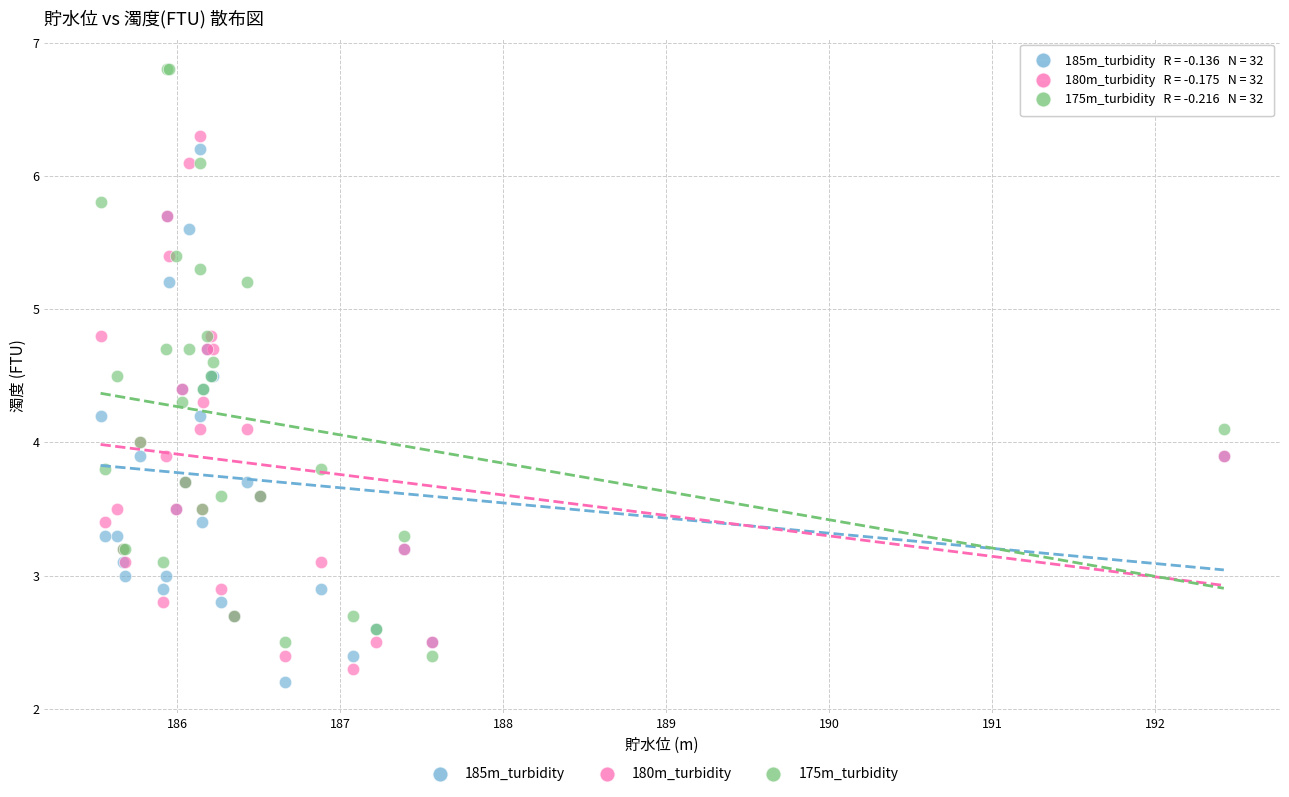

Which series reaches the maximum Y coordinate?

175m_turbidity